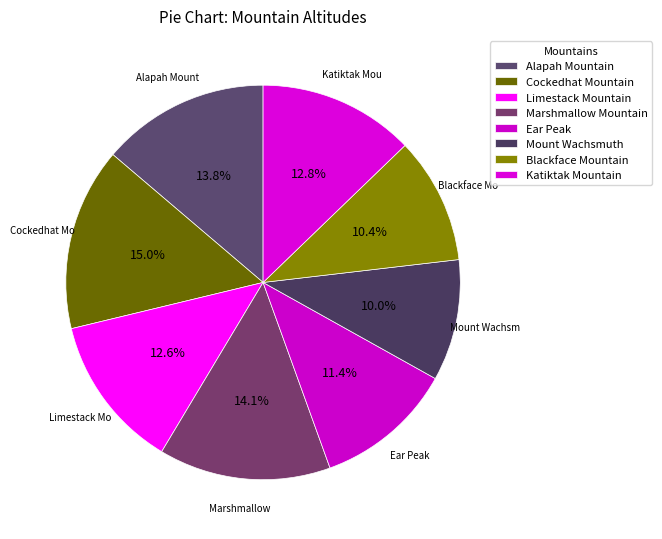

Count the number of slices in the pie.

8